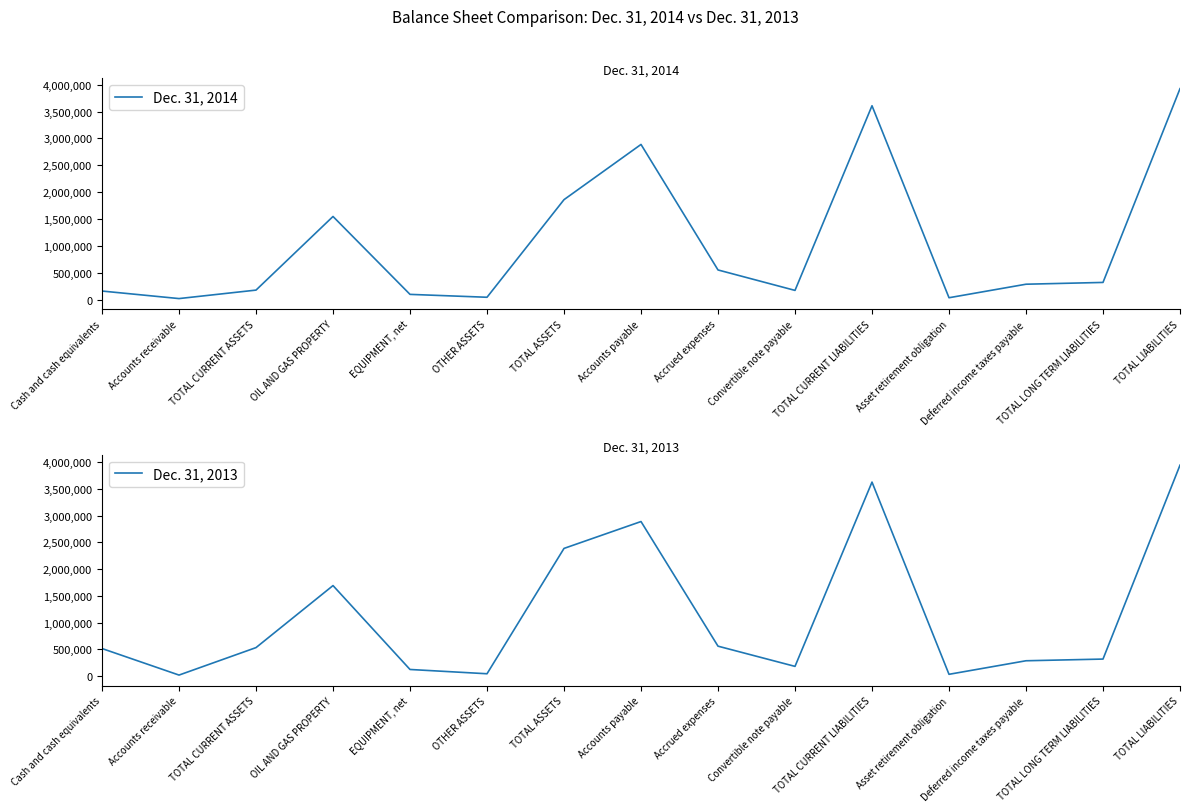

Which series has the largest total across all categories?

Dec. 31, 2013